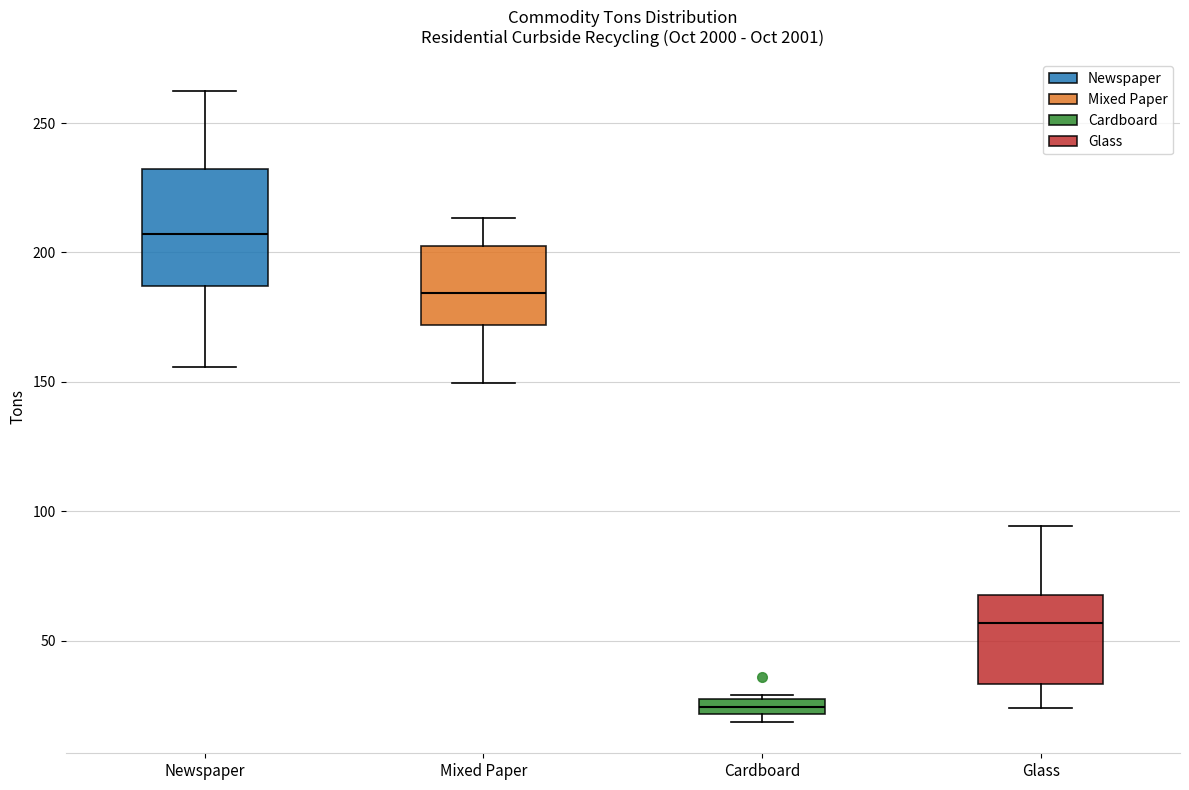

Where does the upper whisker of the box for Glass end on the y-axis? The values are not printed on the chart, so give them approximately, as read against the axis.

95